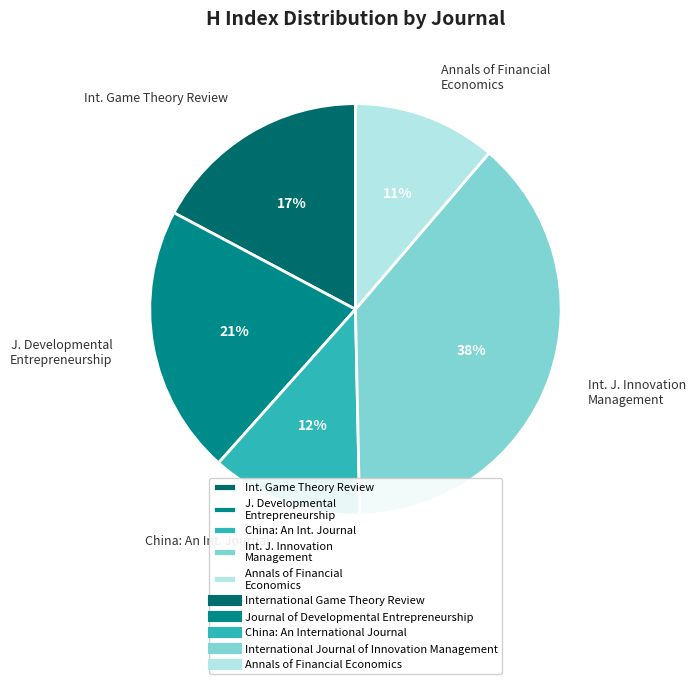

To the nearest percent, what portion does Annals of Financial Economics represent?

11%